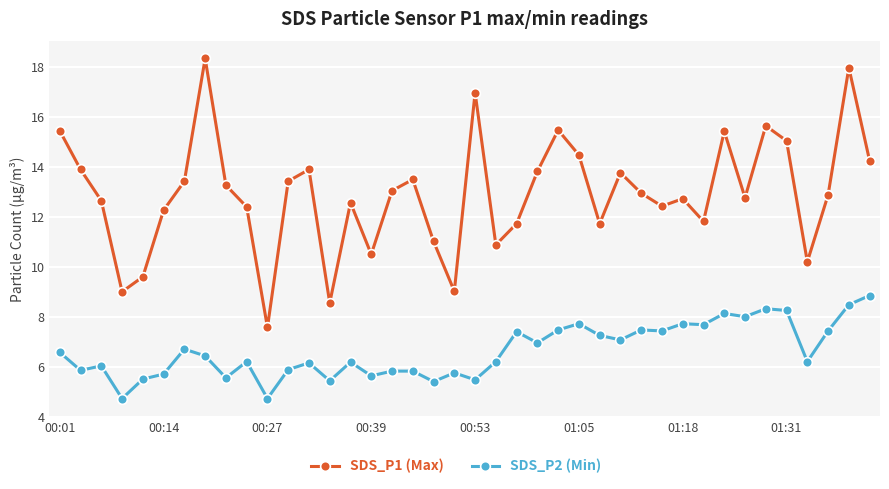

What is the value of the SDS_P2 (Min) point at the 16th from the left?

5.6